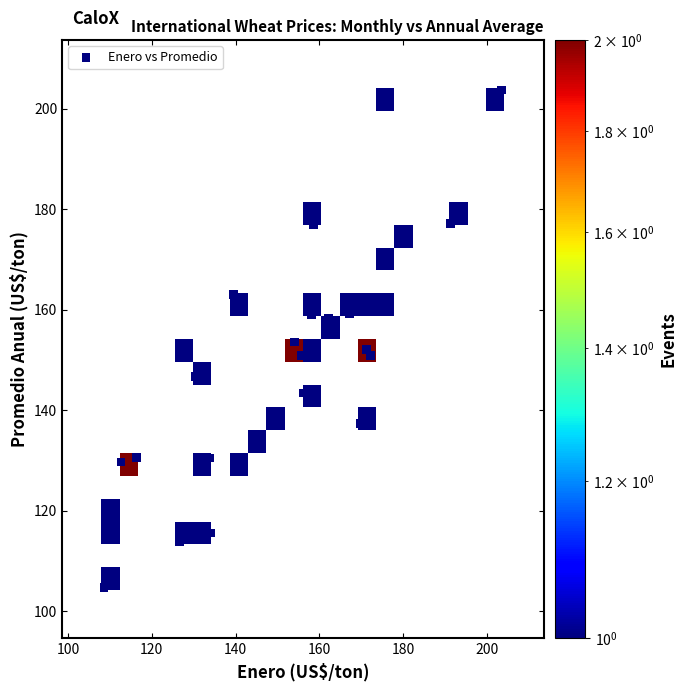

What is the range of Y values (max minus min)?

99.1